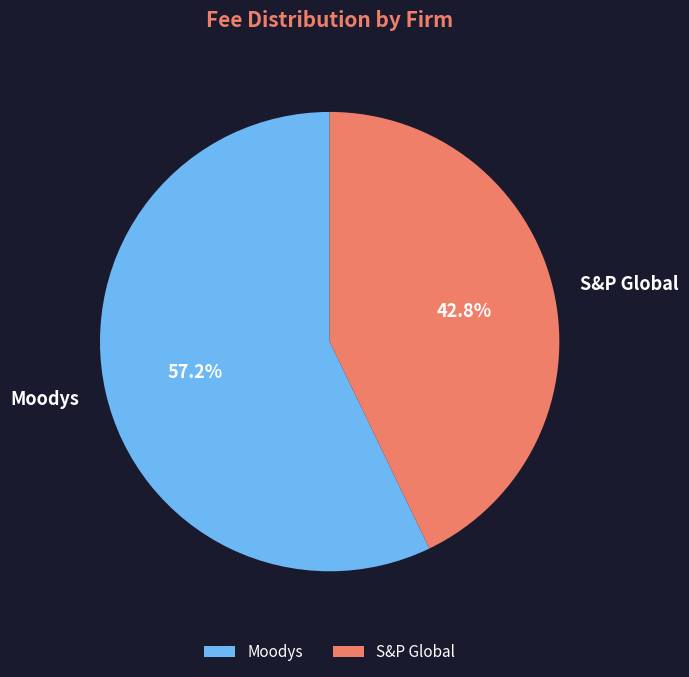

Which category accounts for the majority?

Moodys